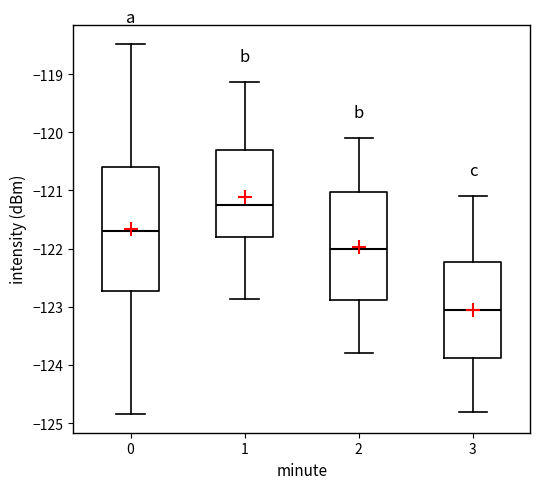

Comparing the boxes themselves (not the whiskers), which one is the tallest?

0